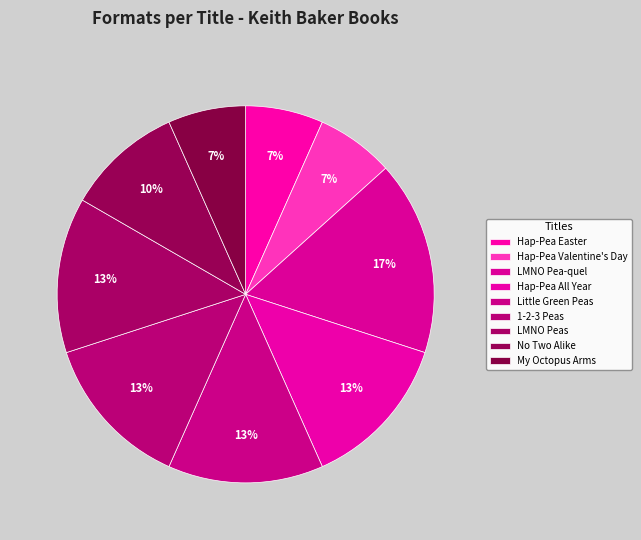

Does My Octopus Arms account for over 50% of the chart?

No